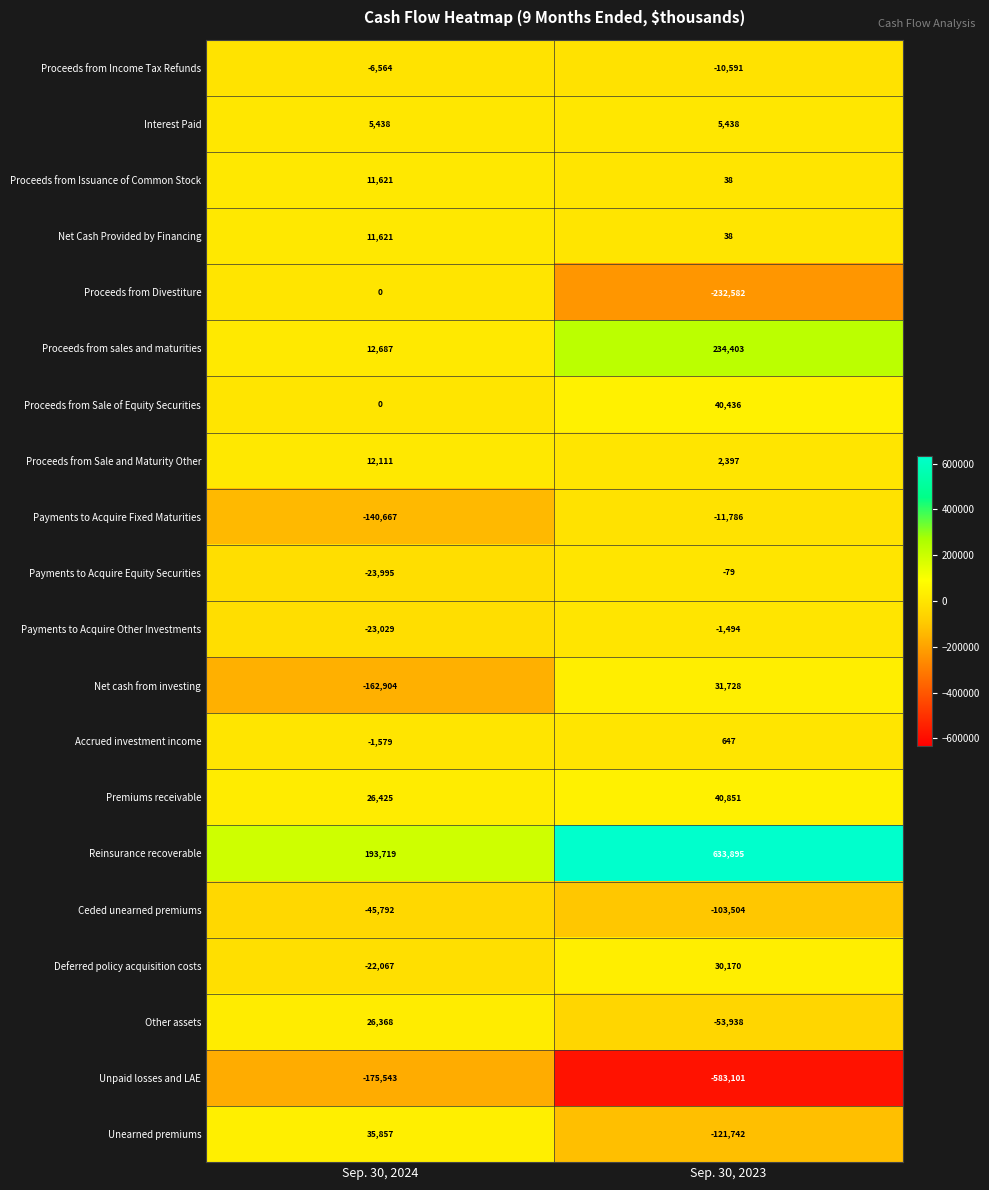

Which series has the largest total across all categories?

Reinsurance recoverable